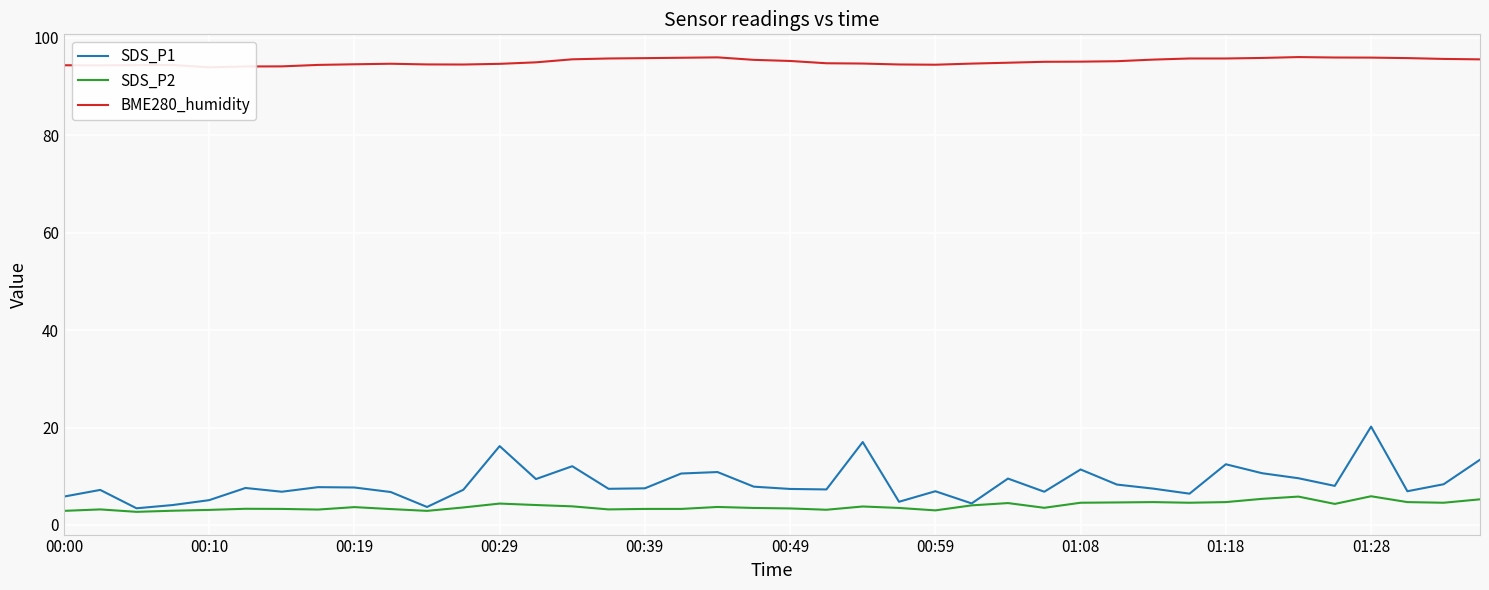

What is the maximum value shown in the chart?

96.1